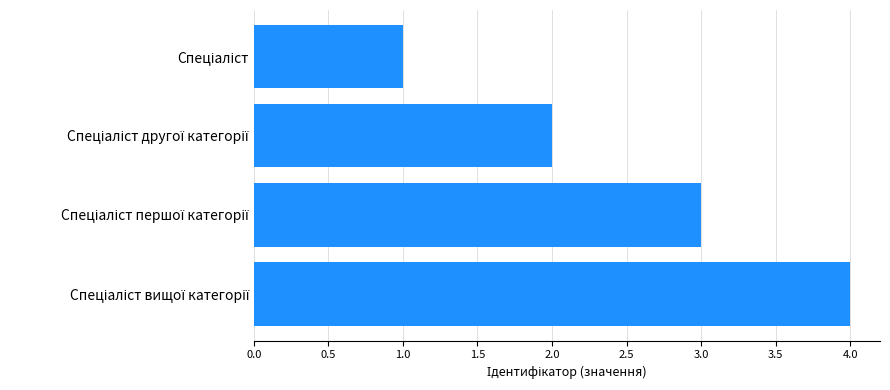

What is the difference between the maximum and minimum values?

3